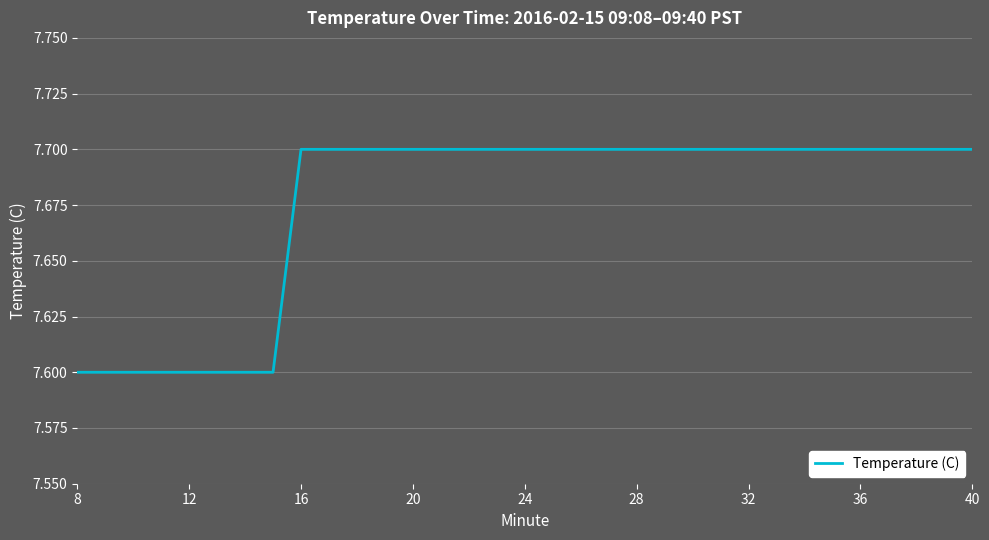

What is the maximum value shown in the chart?

7.7